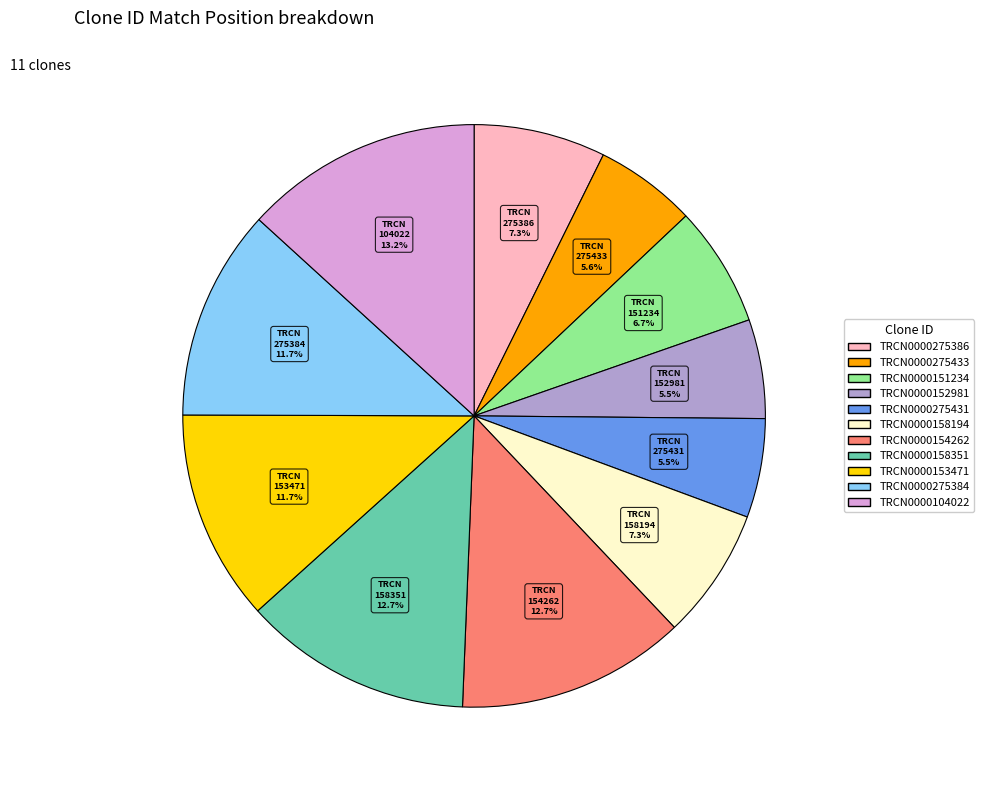

What is the ratio of the value at TRCN0000275431 to the value at TRCN0000275384?

0.5